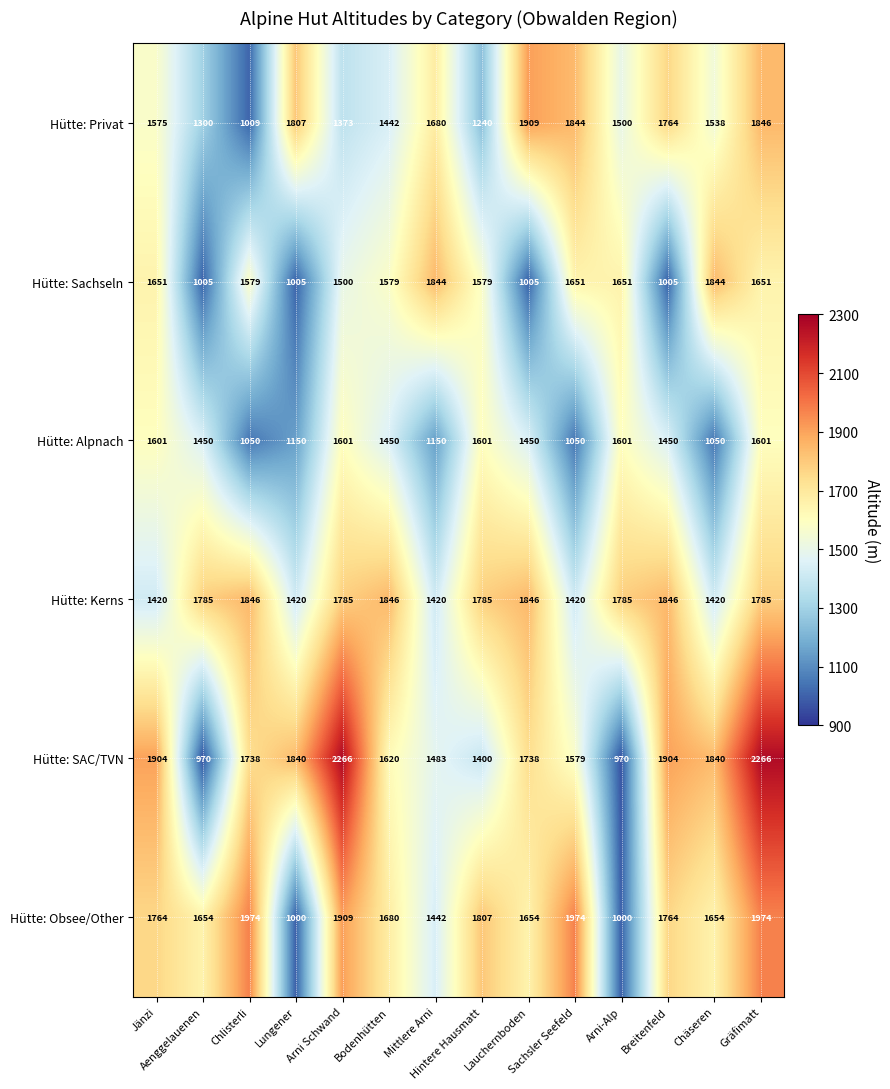

What is the greatest value displayed?

2266